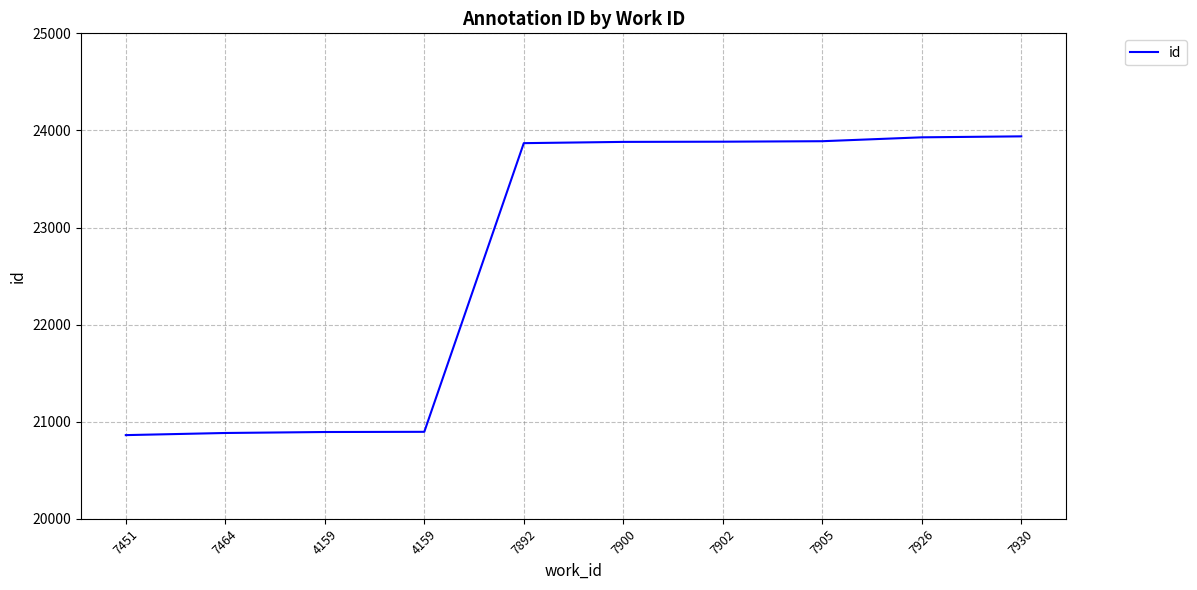

List the labels in order of value, smallest first.

7451, 7464, 4159, 4159, 7892, 7900, 7902, 7905, 7926, 7930